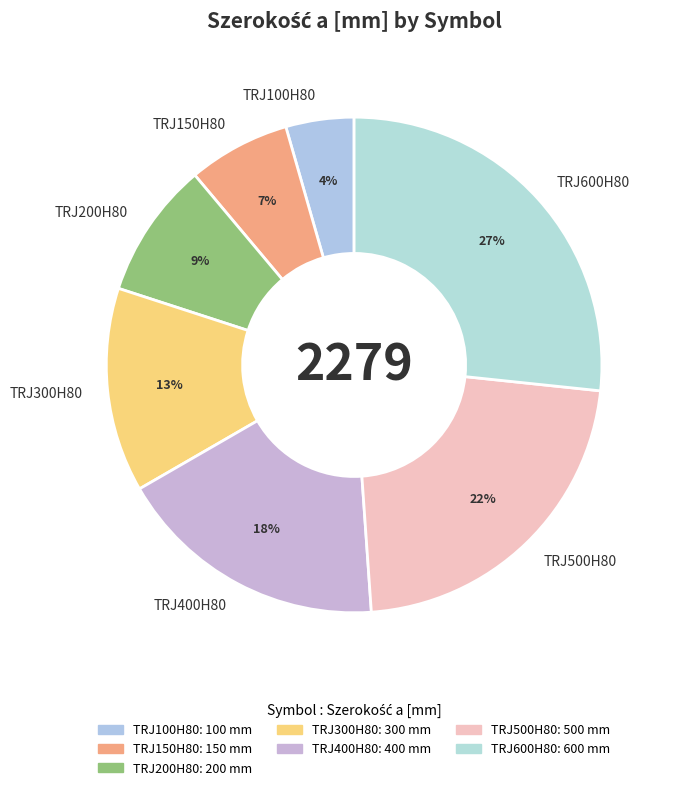

What is the smallest slice in the pie chart?

TRJ100H80